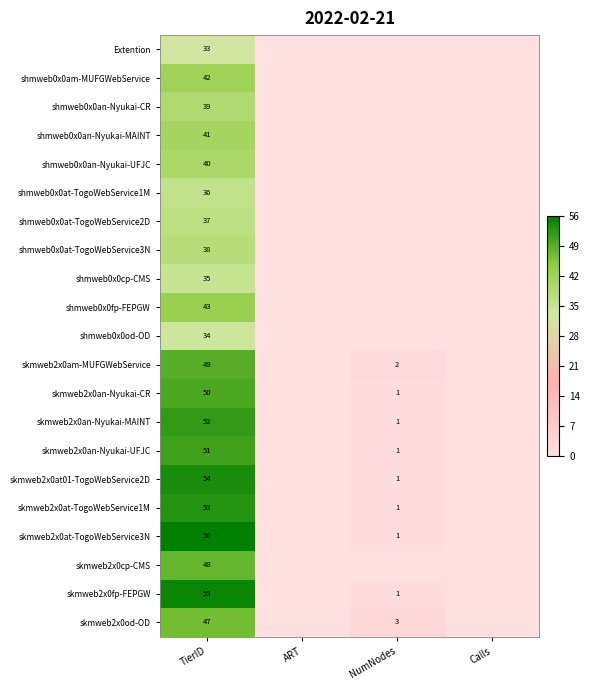

Is it true that skmweb2x0at01-TogoWebService2D equals 1 at NumNodes?

True